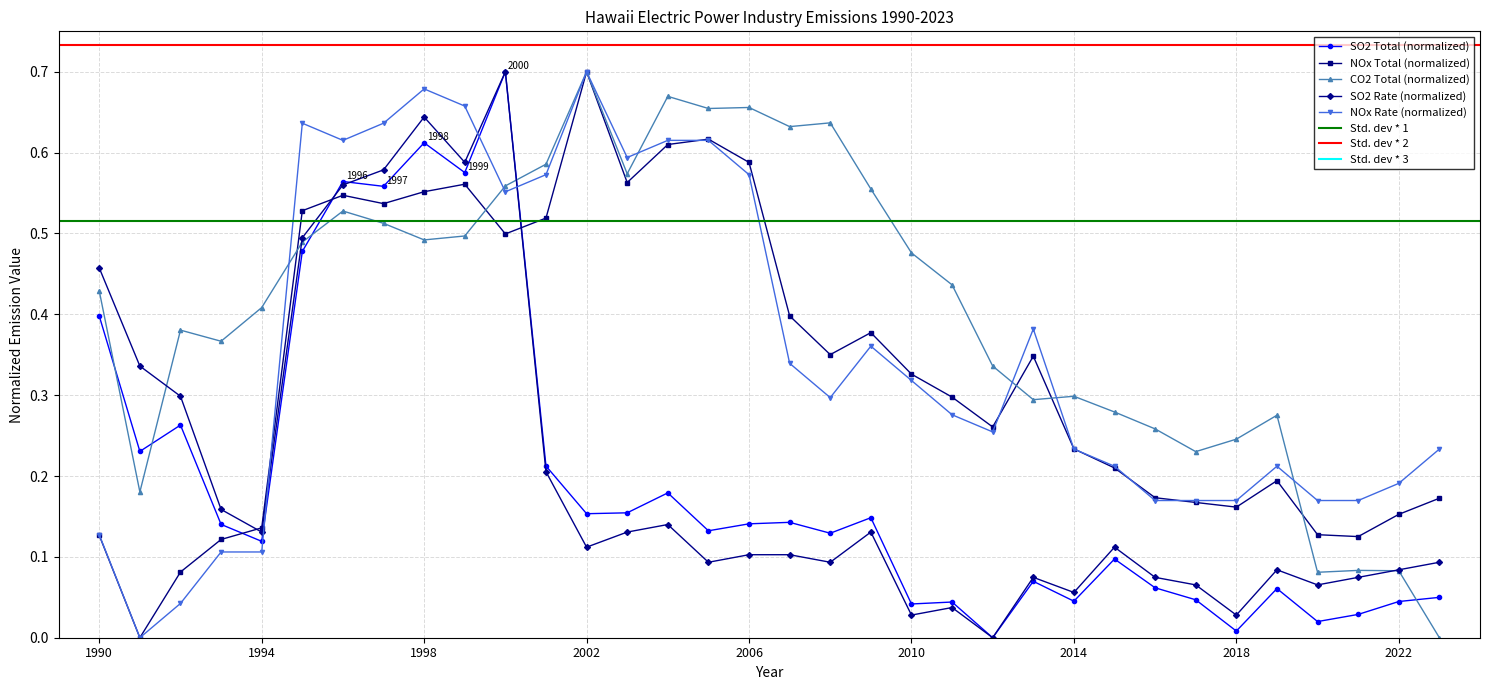

Between which two adjacent categories do NOx Total (short tons) and NOx Rate (lbs/MWh) first intersect?

1994 and 1995